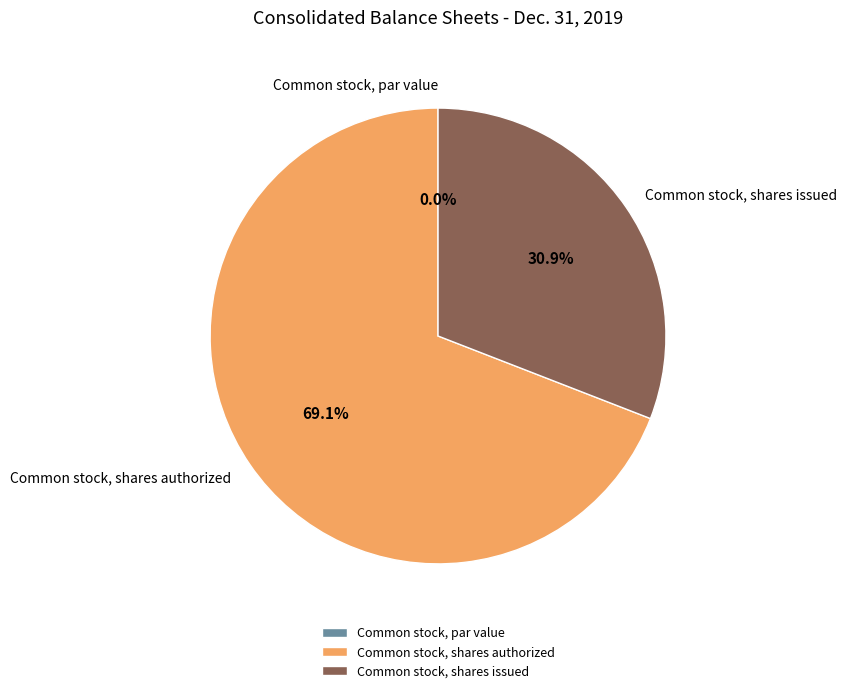

Rank the categories by value from lowest to highest.

Common stock, par value, Common stock, shares issued, Common stock, shares authorized